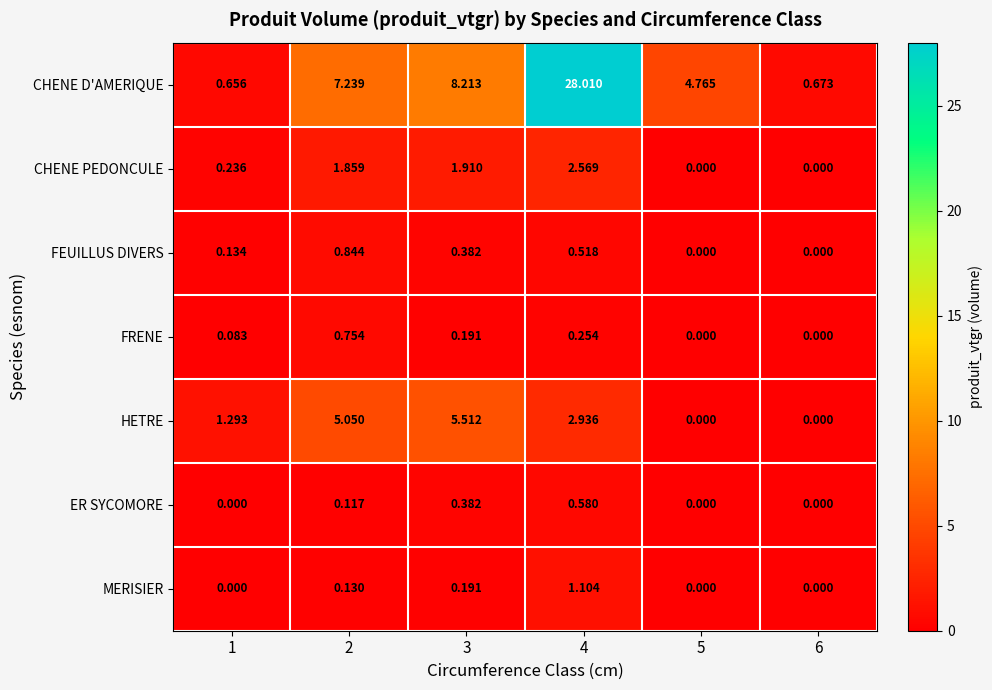

Which series has the largest range (max minus min)?

CHENE D'AMERIQUE